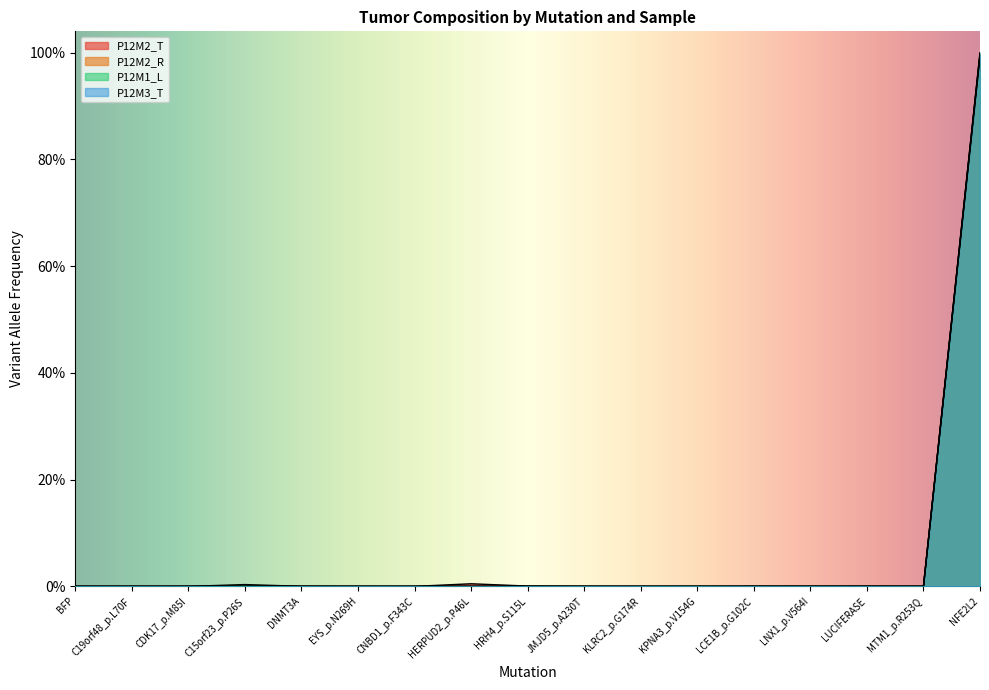

Is the value of P12M2_T at NFE2L2 greater than the value of P12M1_L at LUCIFERASE?

Yes